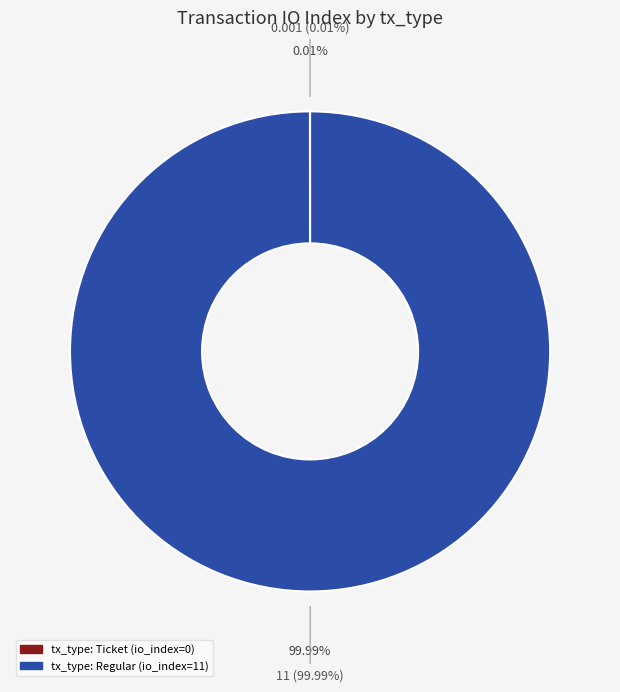

What is the smallest slice in the pie chart?

tx_type: Ticket (io_index=0)